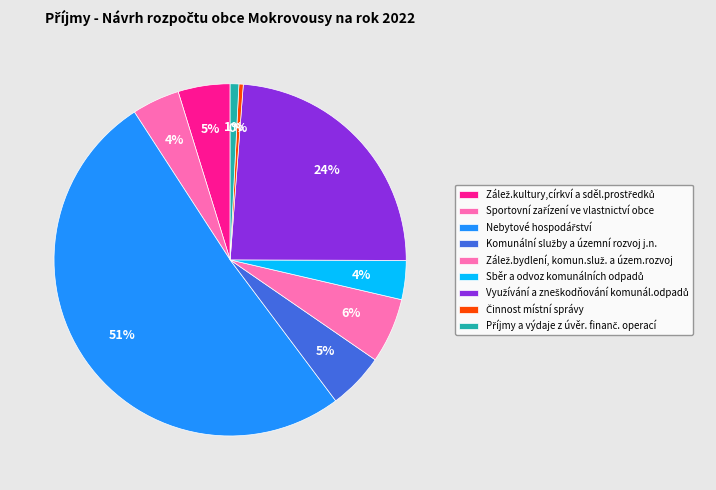

How many slices are in this pie chart?

9